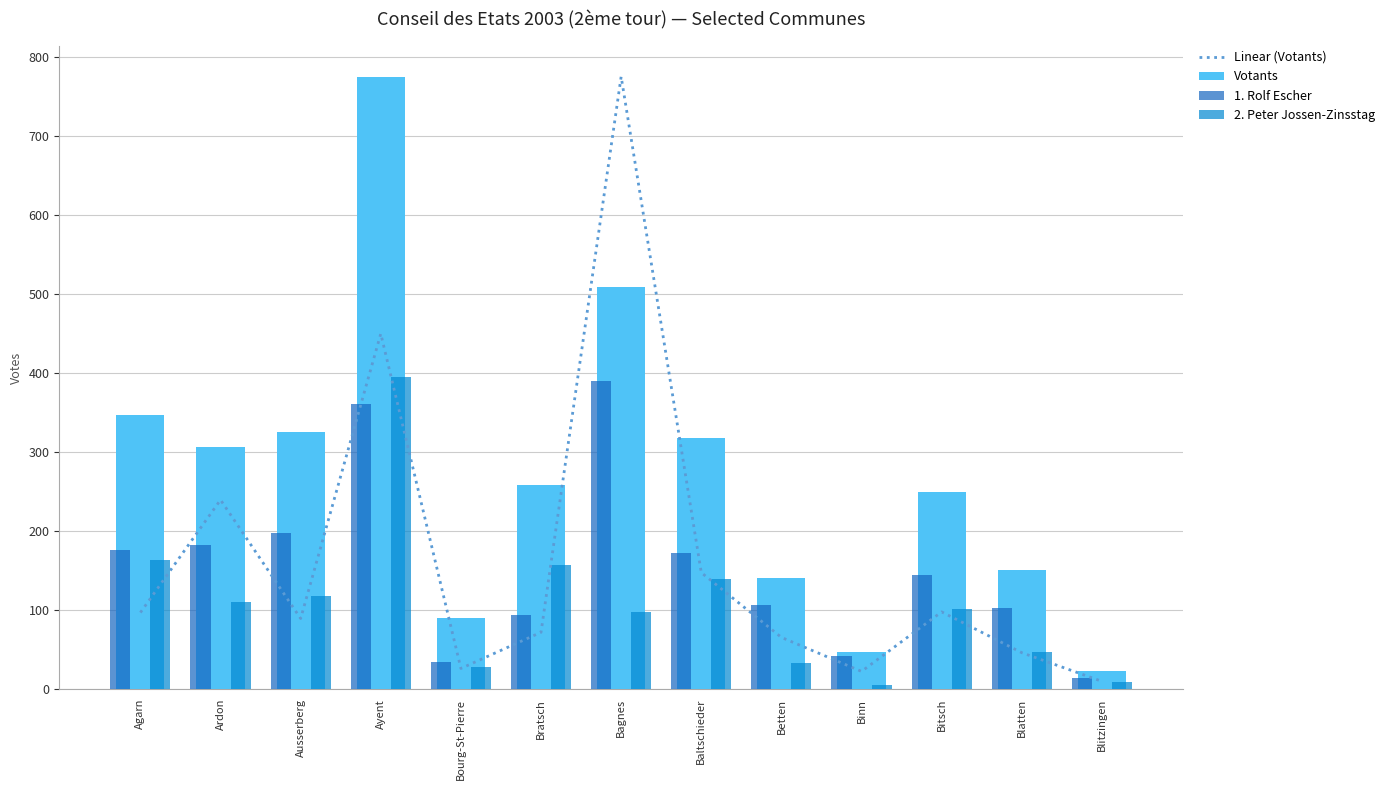

What is the sum of all Linear (Votants) values?

2139.5